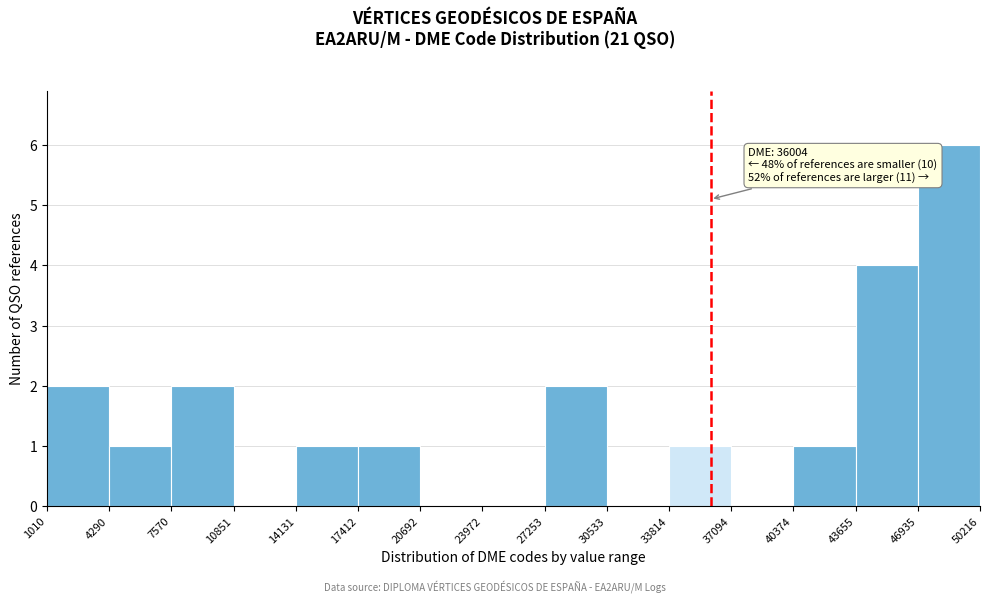

Which range on the x-axis has the tallest bar?

46935 to 50216